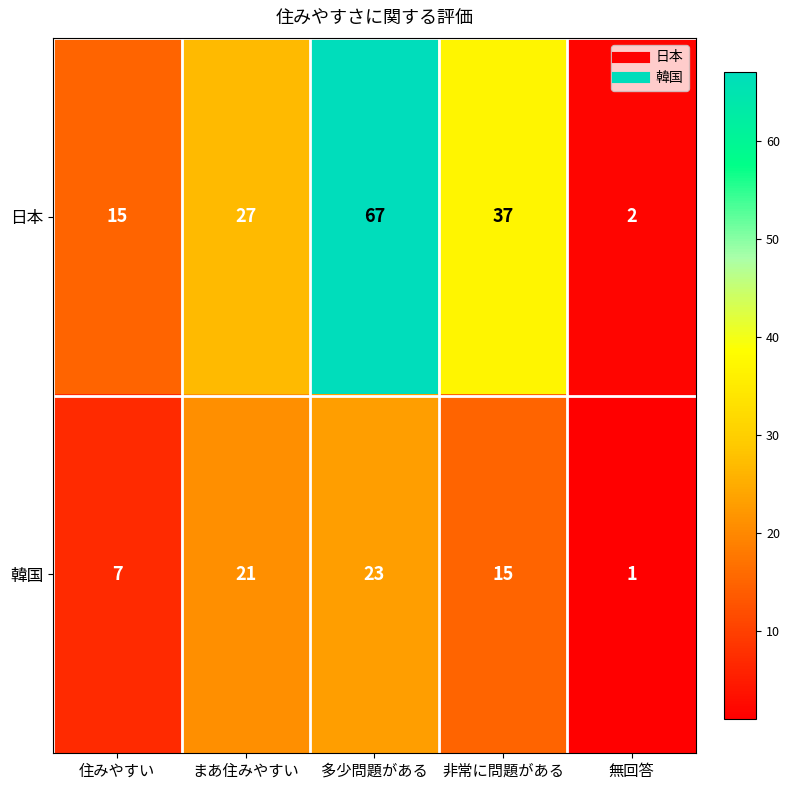

At which category does the chart reach its minimum across all series?

無回答